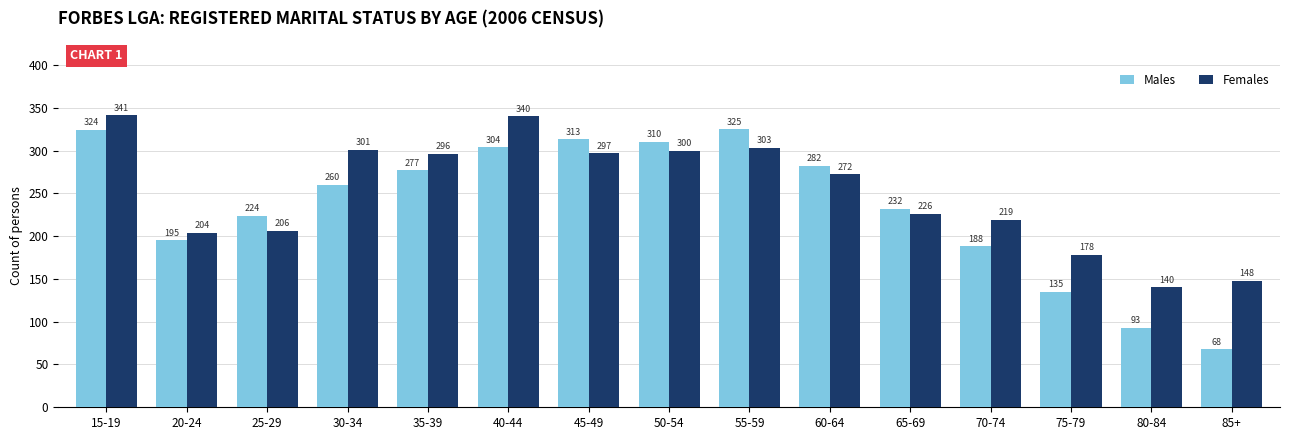

What is the highest value of the Females series?

341